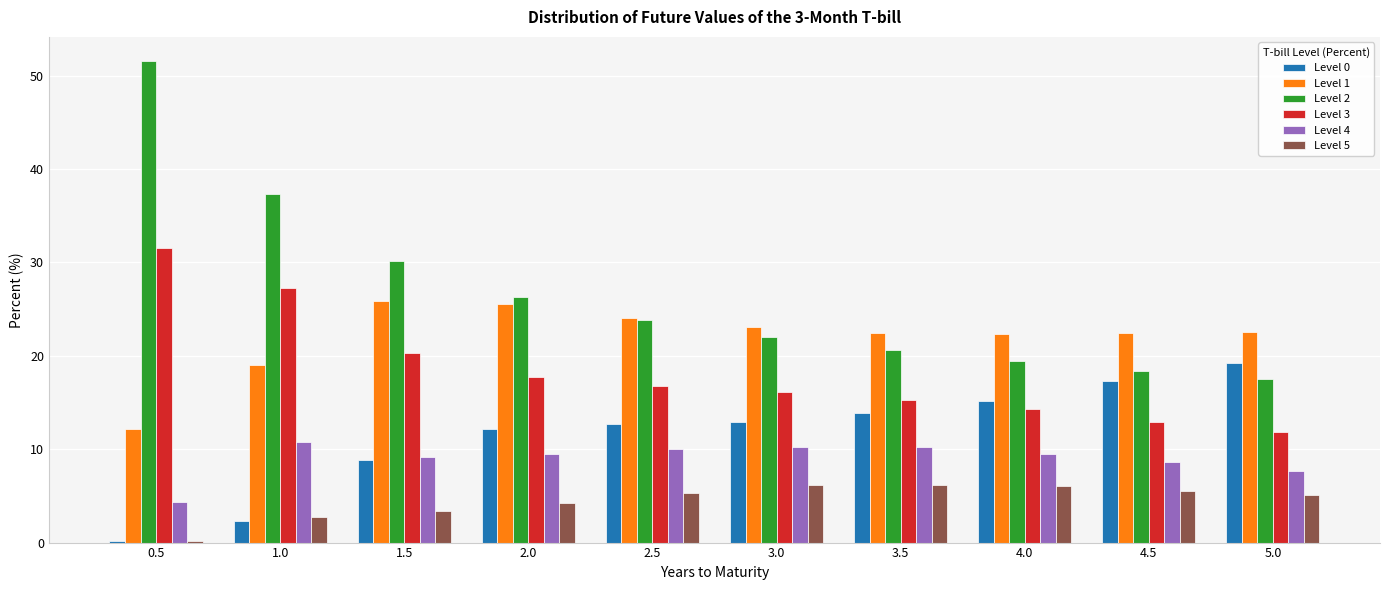

At which label does Level 5 reach its minimum?

0.5